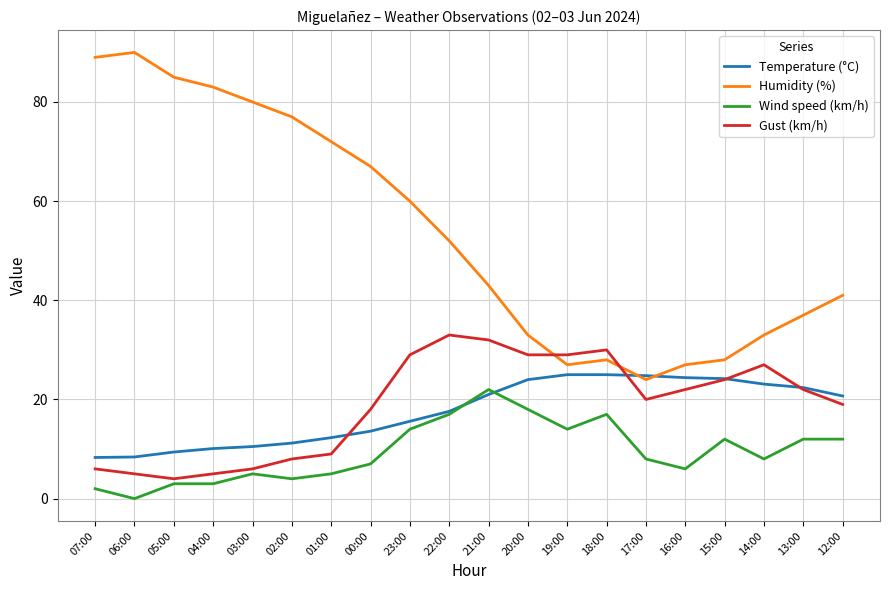

Rank the series at 18:00 from lowest to highest value.

Wind speed (km/h), Temperature (°C), Humidity (%), Gust (km/h)